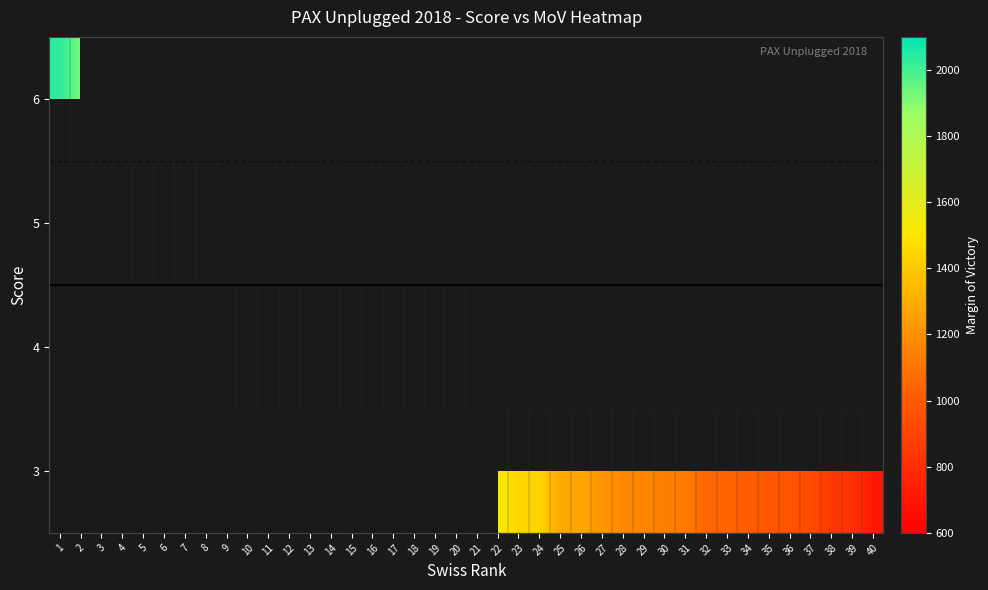

What is the approximate value of row_3 at 37?

933.0